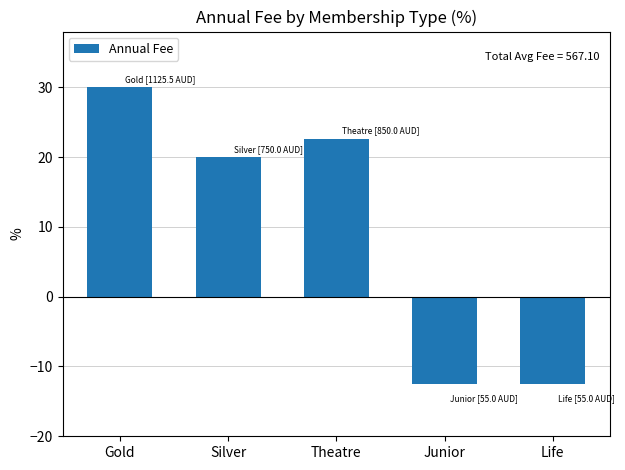

What is the sum of the values at Gold and Theatre?

52.7